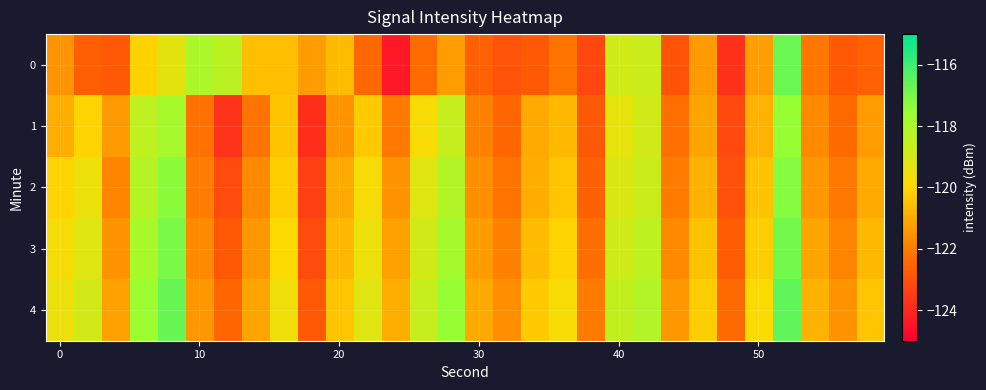

Reading right to left, what are all the values shown in this chart?

0: -122.6	-122.8	-122.1	-116.8	-121.3	-123.8	-121.3	-122.9	-118.7	-118.8	-123.2	-122.2	-122.8	-122.9	-122.6	-121.3	-122.3	-124.3	-122.4	-120.6	-121.3	-120.6	-120.6	-118.4	-118.0	-119.4	-120.1	-122.8	-122.7	-121.5
1: -121.3	-122.4	-121.7	-117.5	-120.8	-123.2	-121.1	-122.3	-118.9	-119.4	-122.8	-120.7	-121.0	-122.5	-121.9	-118.6	-119.8	-122.1	-120.3	-121.5	-123.8	-120.5	-122.2	-123.7	-122.2	-117.8	-118.5	-121.4	-120.1	-120.9
2: -121.0	-122.1	-121.4	-117.2	-120.5	-123.0	-120.8	-122.0	-118.7	-119.1	-122.6	-120.4	-120.9	-122.2	-121.6	-118.1	-119.2	-121.5	-119.8	-121.0	-123.4	-120.2	-121.7	-123.1	-122.0	-117.3	-118.2	-121.8	-119.5	-120.1
3: -120.7	-121.8	-121.1	-116.9	-120.2	-122.7	-120.5	-121.7	-118.4	-118.8	-122.3	-120.1	-120.6	-121.9	-121.3	-117.8	-118.9	-121.2	-119.5	-120.7	-123.1	-119.9	-121.4	-122.8	-121.7	-117.0	-117.9	-121.5	-119.2	-119.8
4: -120.4	-121.5	-120.8	-116.6	-119.9	-122.4	-120.2	-121.4	-118.1	-118.5	-122.0	-119.8	-120.3	-121.6	-121.0	-117.5	-118.6	-120.9	-119.2	-120.4	-122.8	-119.6	-121.1	-122.5	-121.4	-116.7	-117.6	-121.2	-118.9	-119.5